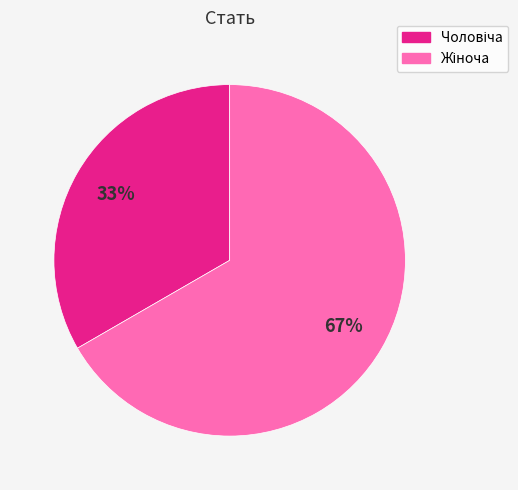

Is there a majority slice in this chart?

Yes